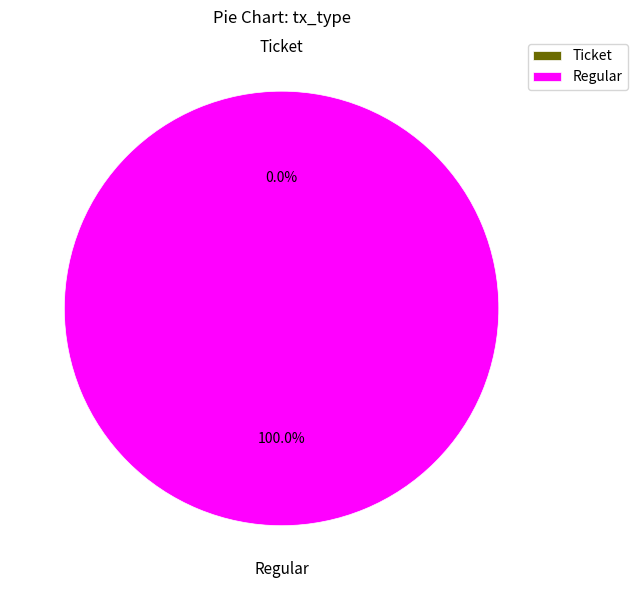

Is there any slice that represents more than half of the pie?

Yes